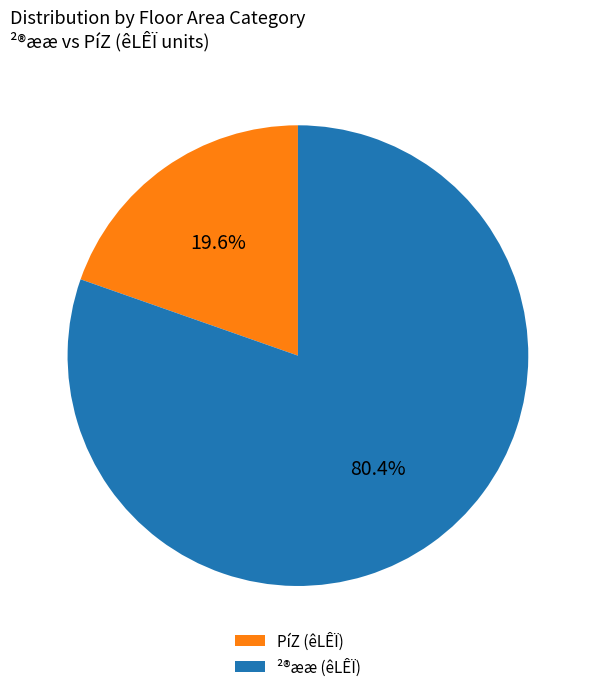

Does ²®ææ (êLÊÏ) account for over 50% of the chart?

Yes